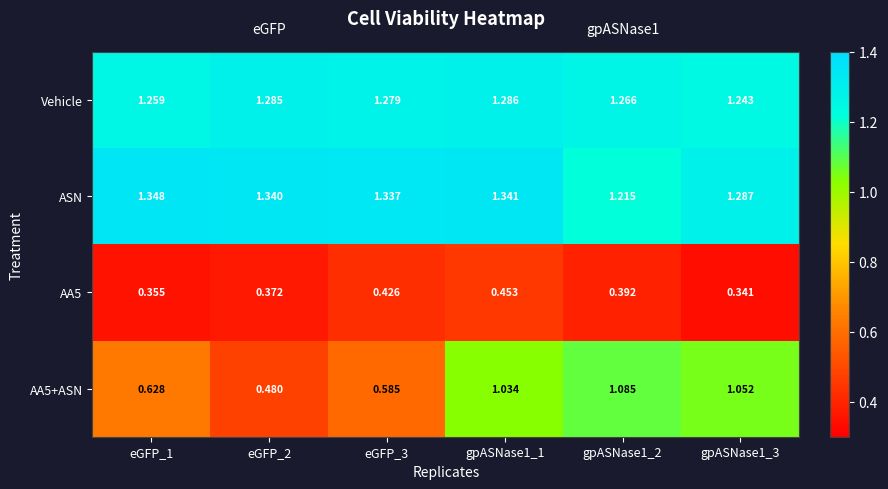

Rank the series at gpASNase1_3 from highest to lowest value.

ASN, Vehicle, AA5+ASN, AA5